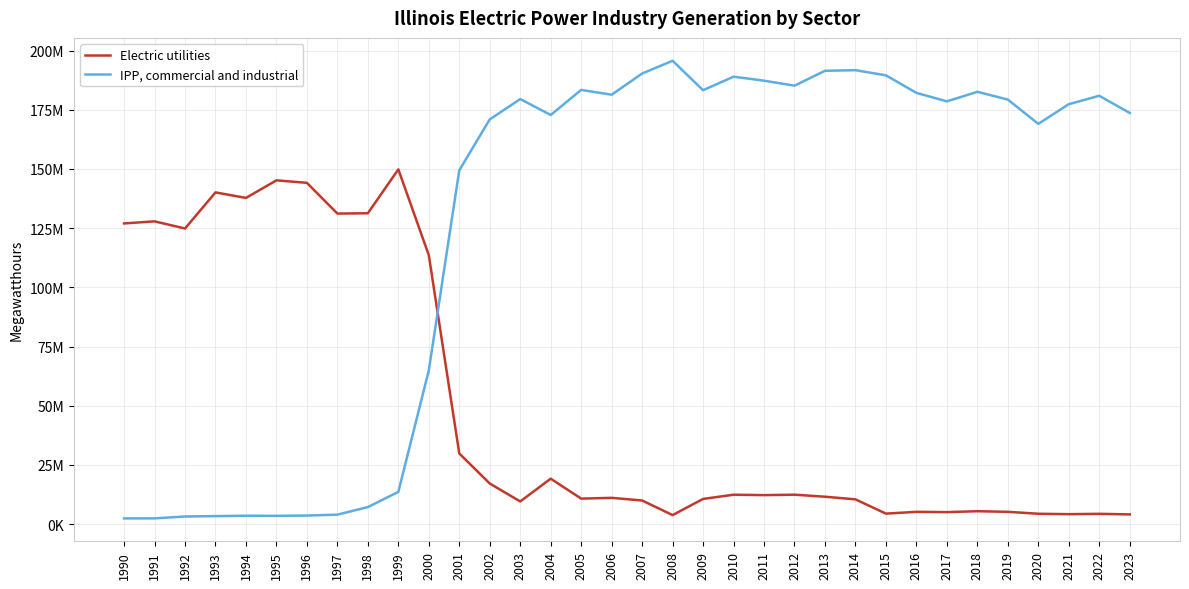

Reading left to right, list all the values displayed in this chart.

Electric utilities: 1990=126977389	1991=127851375	1992=124824093	1993=140081020	1994=137745525	1995=145165161	1996=144116009	1997=131138327	1998=131273709	1999=149807865	2000=113565741	2001=29835014	2002=17149913	2003=9563746	2004=19184751	2005=10767684	2006=11094235	2007=9977633	2008=3811235	2009=10633876	2010=12418332	2011=12242294	2012=12424396	2013=11571734	2014=10457398	2015=4428539	2016=5190971	2017=5066477	2018=5449803	2019=5192373	2020=4376836	2021=4200356	2022=4344652	2023=4104206
IPP, commercial and industrial: 1990=2415082	1991=2422970	1992=3222135	1993=3372071	1994=3553771	1995=3492772	1996=3617017	1997=4002442	1998=7190854	1999=13602653	2000=64930340	2001=149414258	2002=170904536	2003=179491515	2004=172773027	2005=183352462	2006=181332723	2007=190283048	2008=195663943	2009=183230482	2010=188933540	2011=187257434	2012=185140966	2013=191433185	2014=191686480	2015=189523501	2016=182098160	2017=178525093	2018=182553554	2019=179277679	2020=169017690	2021=177324103	2022=180878670	2023=173633435